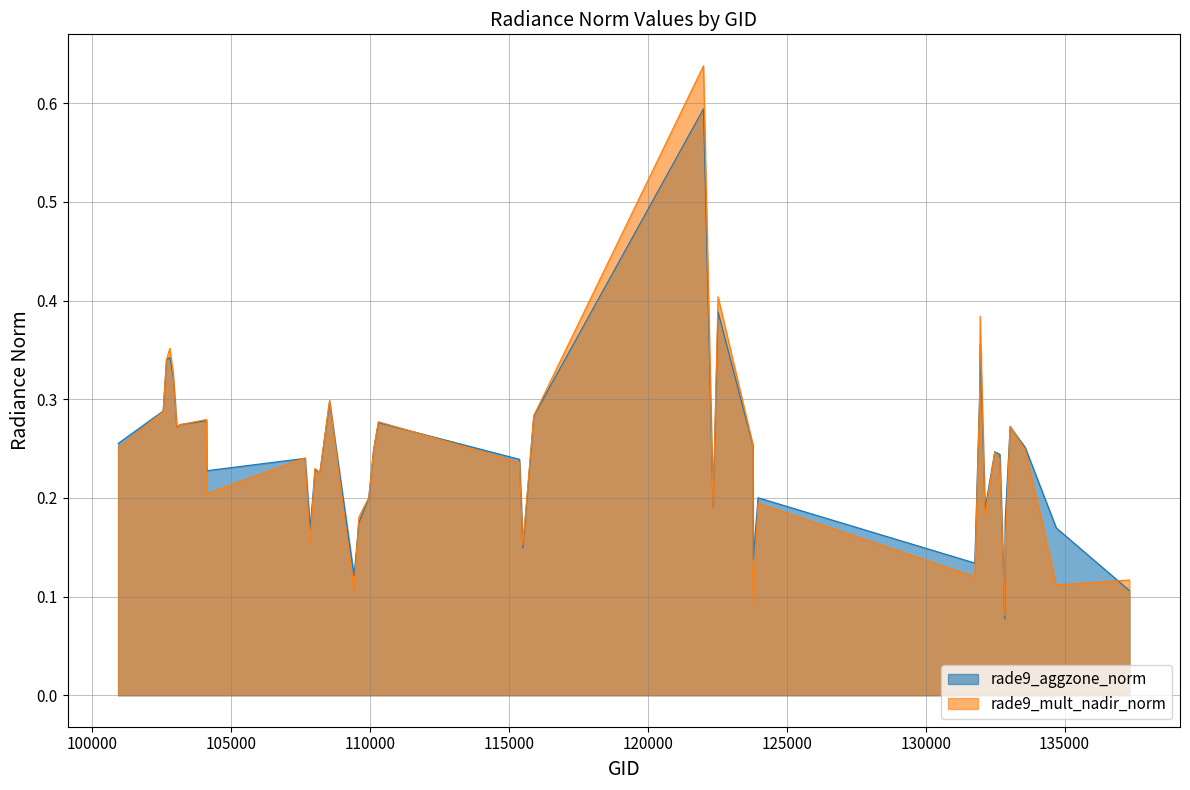

Which series has the largest range (max minus min)?

rade9_mult_nadir_norm